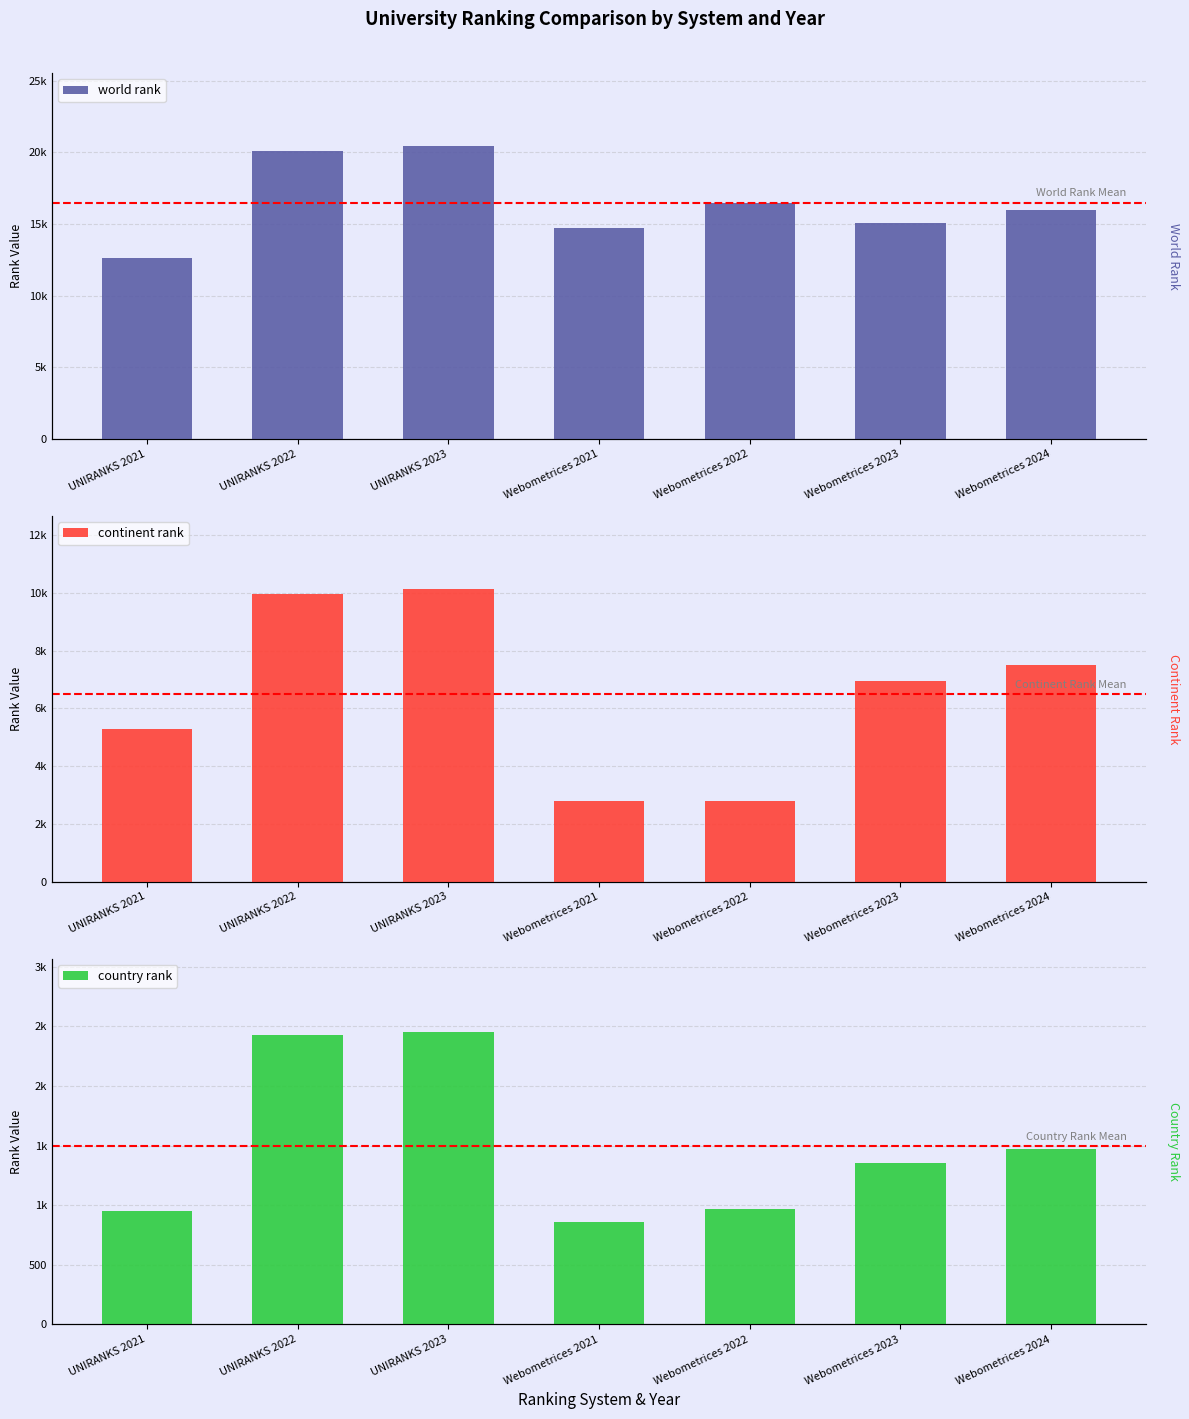

List the series in order of their peak value, highest first.

world rank, continent rank, country rank